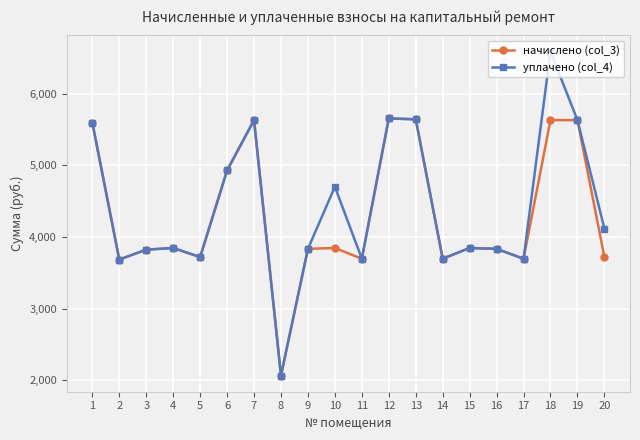

What is the lowest value of the уплачено (col_4) series?

2067.2